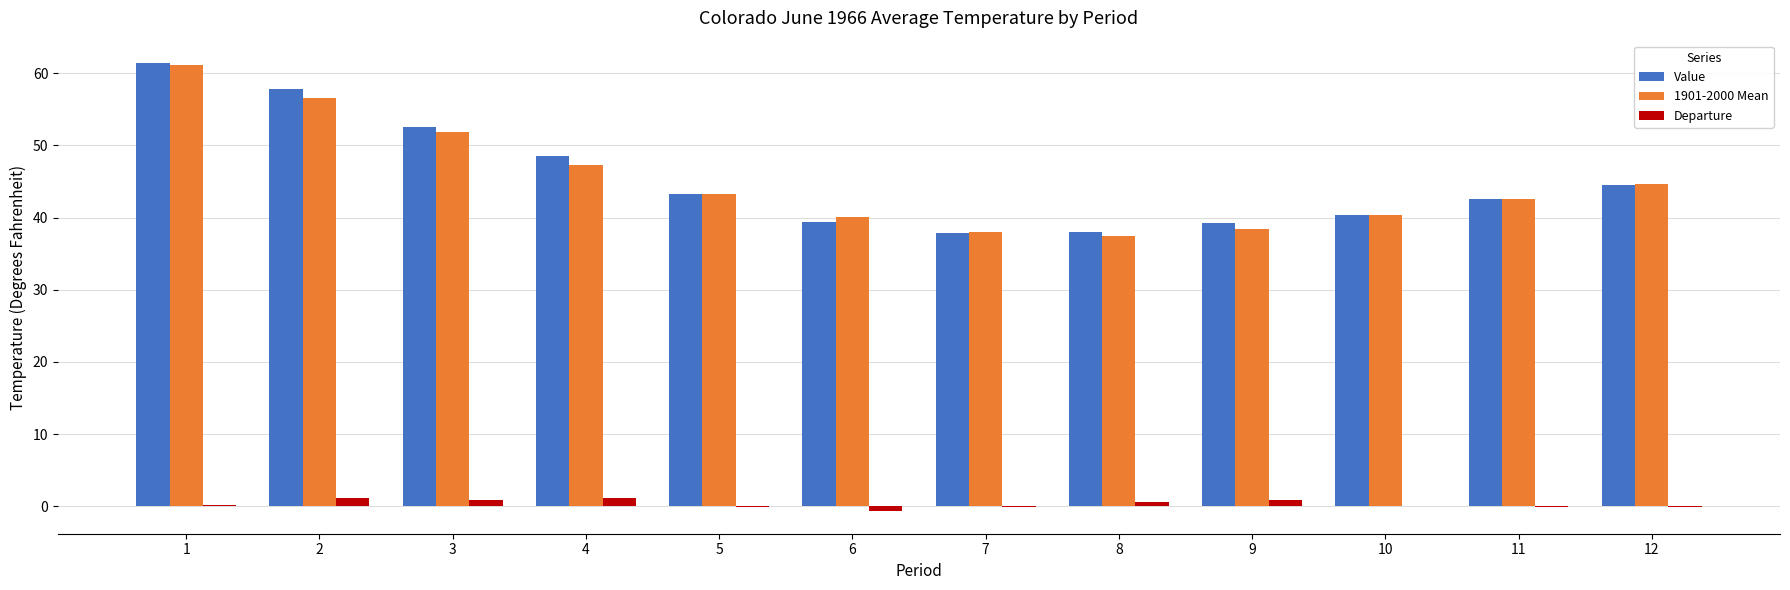

The Departure series shows 0.6 at 8. True or false?

True